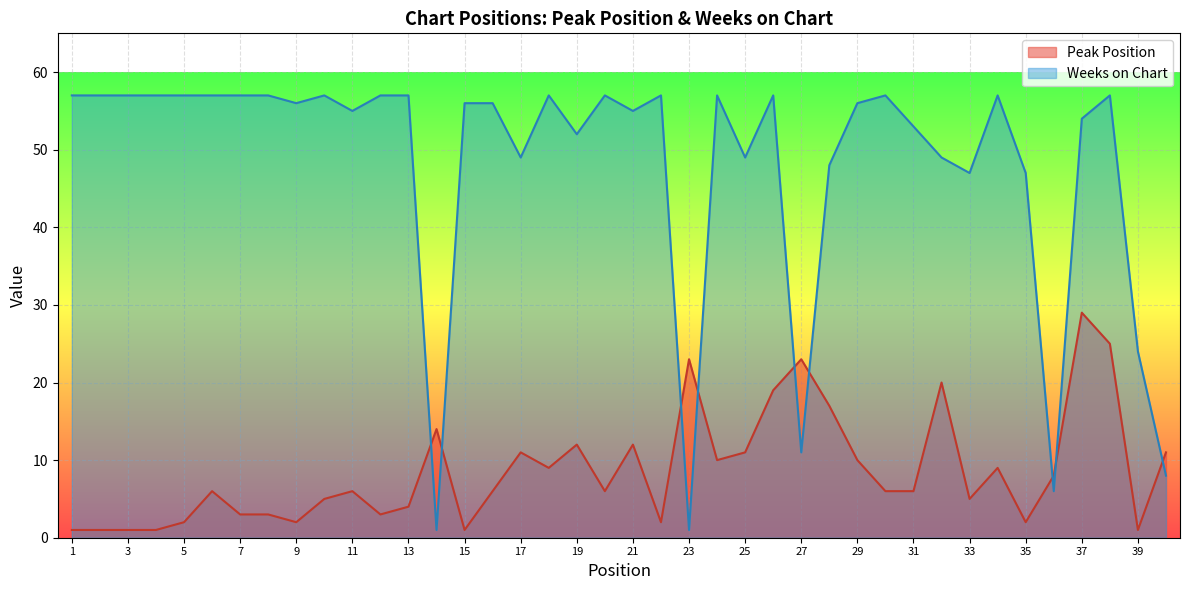

What is the difference between the highest and lowest values at 1?

56